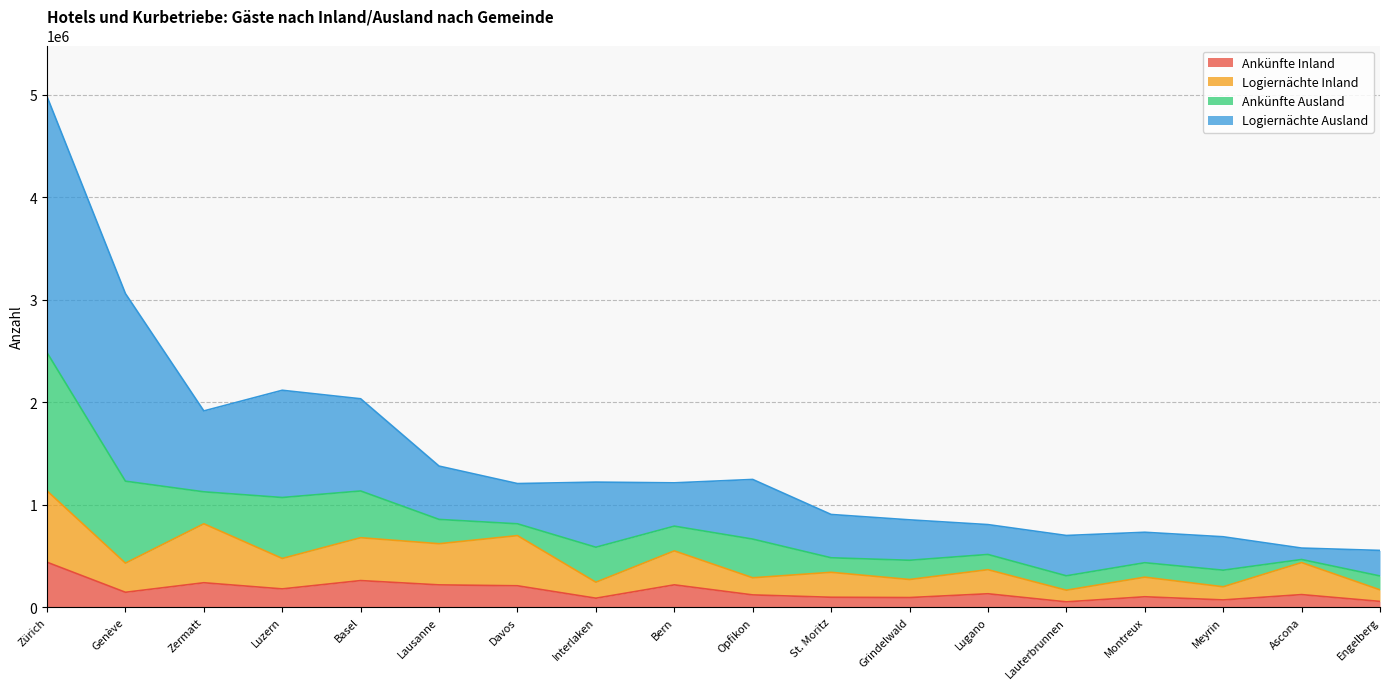

At which category is the sum across all series the highest?

Zürich